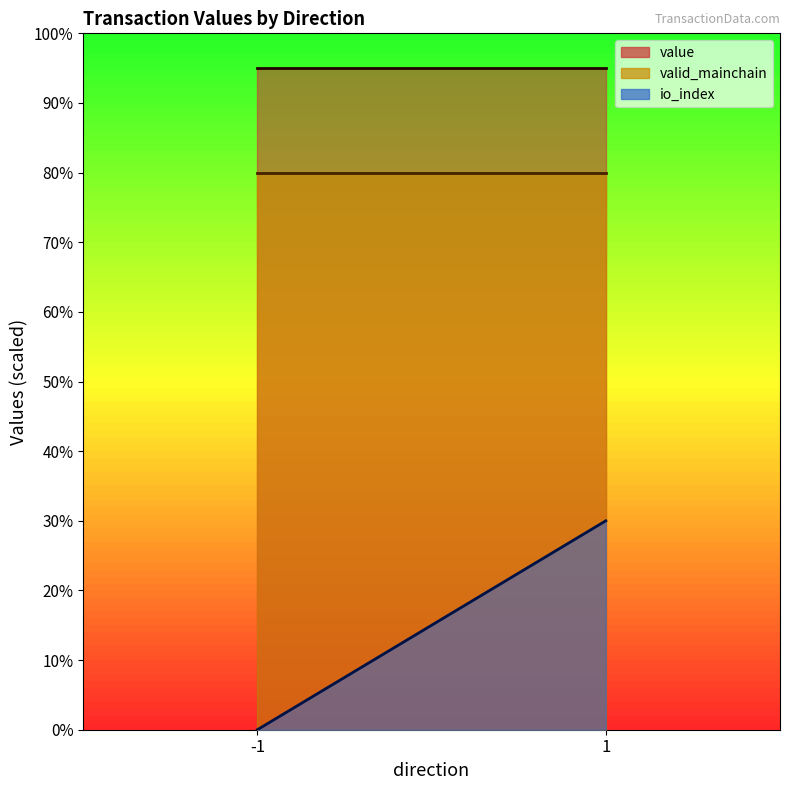

What is the sum of the io_index values at -1 and 1?

30